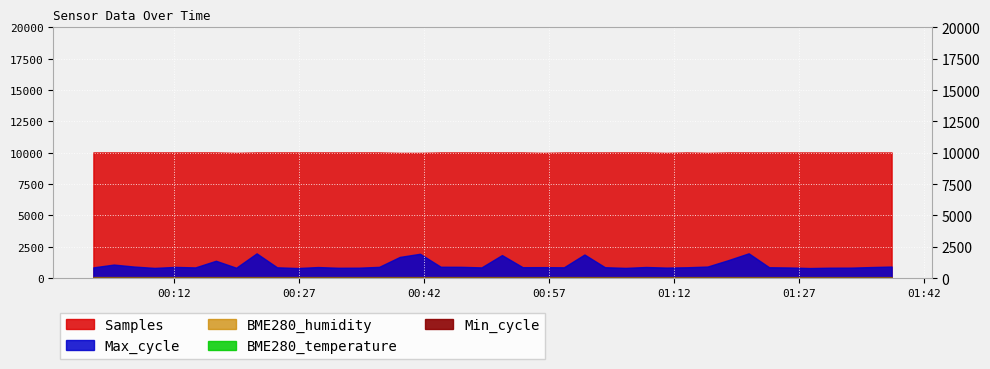

What is the label of the 9th point from the right?

2021/09/28 01:11:03